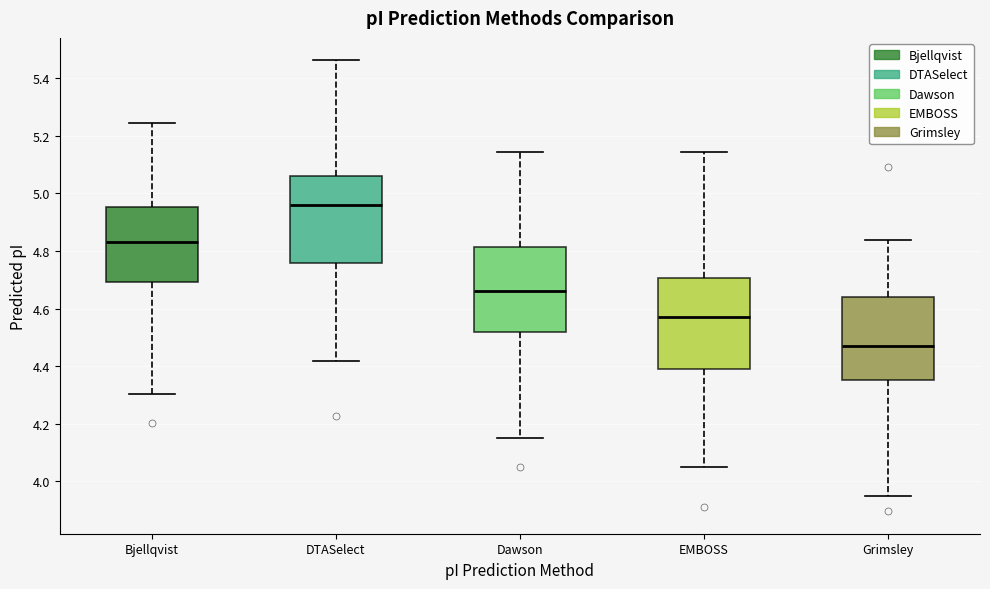

Reading left to right, transcribe this box plot: for each box, give where its median line is, the range the box spans, and where its two whiskers end, as read against the y-axis. The values are not printed on the chart, so give them approximately, as read against the axis.

Bjellqvist: median 4.84, box 4.70 to 4.96, whiskers 4.30 to 5.24
DTASelect: median 4.96, box 4.76 to 5.06, whiskers 4.42 to 5.46
Dawson: median 4.66, box 4.52 to 4.82, whiskers 4.16 to 5.14
EMBOSS: median 4.58, box 4.38 to 4.70, whiskers 4.06 to 5.14
Grimsley: median 4.46, box 4.36 to 4.64, whiskers 3.94 to 4.84